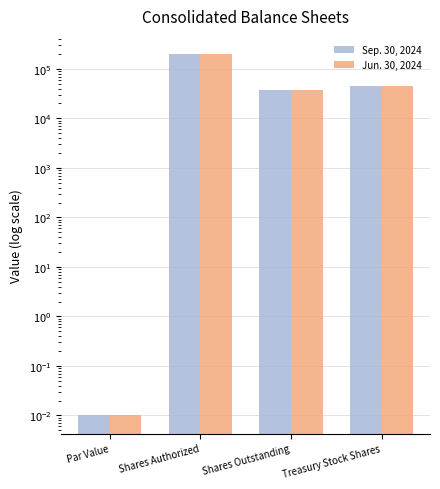

What position from the right is Treasury Stock Shares?

1